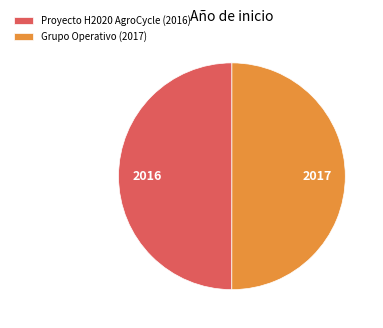

Approximately how many times larger is the value at Proyecto H2020 AgroCycle (2016) compared to Grupo Operativo (2017)?

1.0